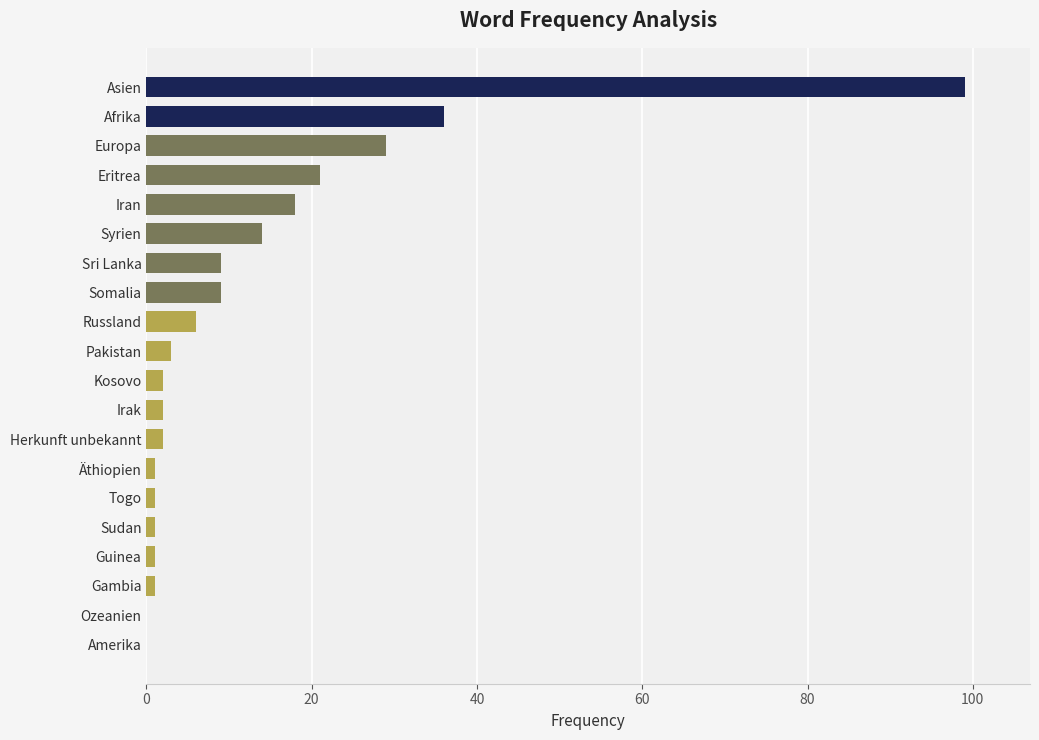

Between Europa and Togo, which is larger?

Europa